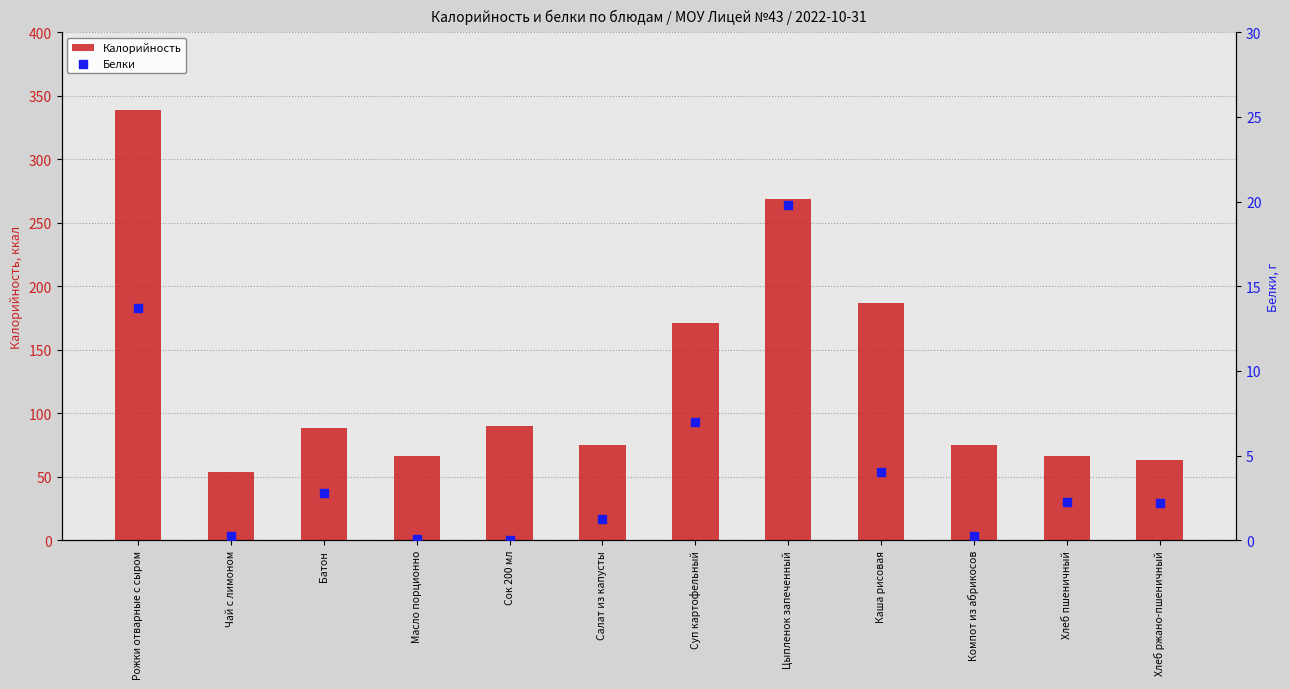

At which category is the sum across all series the highest?

Рожки отварные с сыром